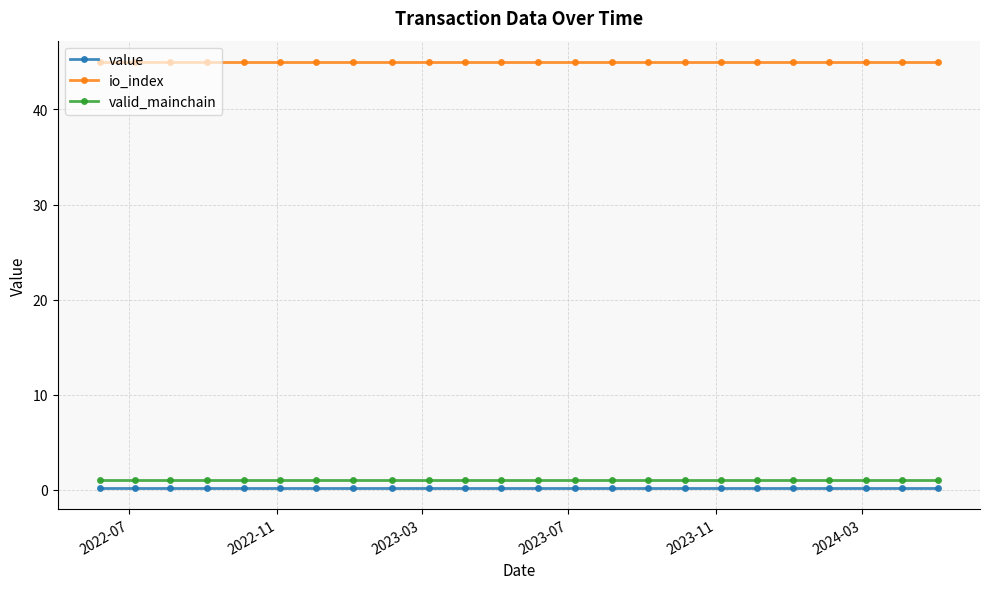

Does the chart have visible grid lines?

Yes